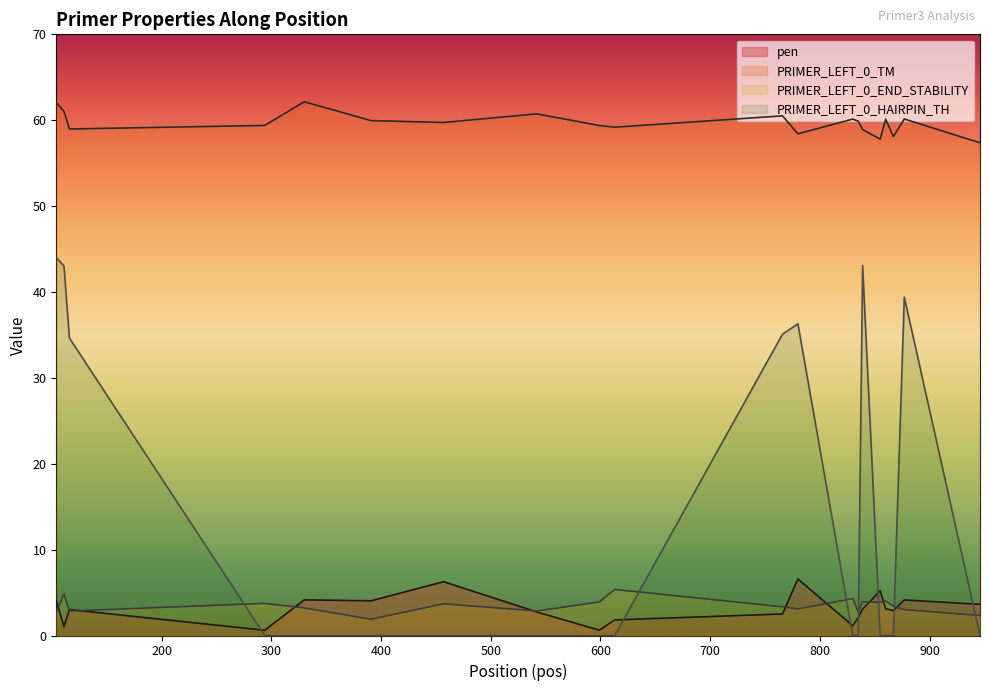

Which series has the widest spread of values?

PRIMER_LEFT_0_HAIRPIN_TH